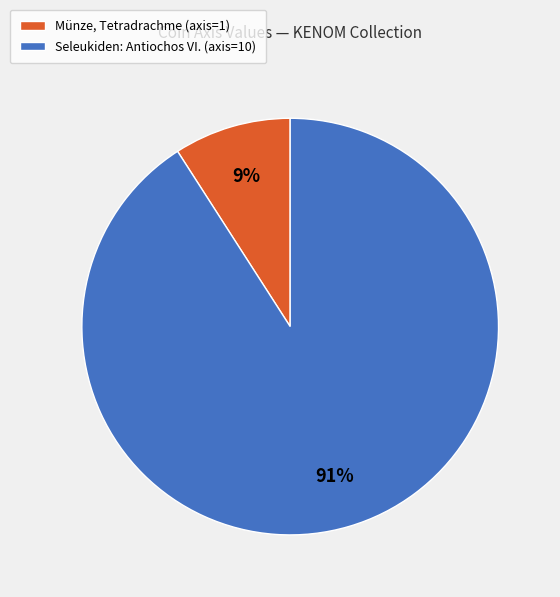

Combined, do Münze, Tetradrachme (axis=1) and Seleukiden: Antiochos VI. (axis=10) account for over 50%?

Yes